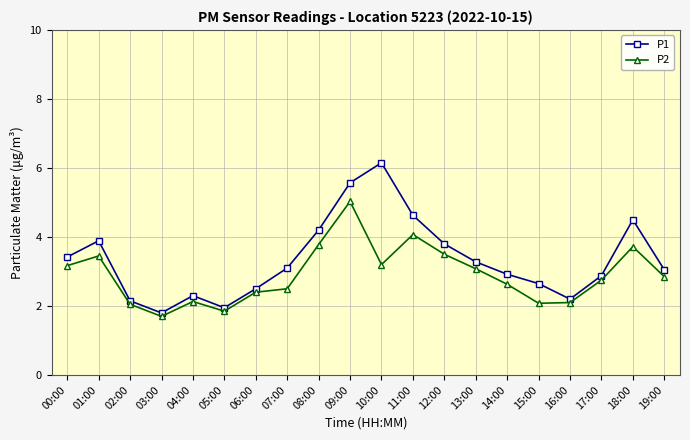

At which category does P1 reach its first local valley?

03:00